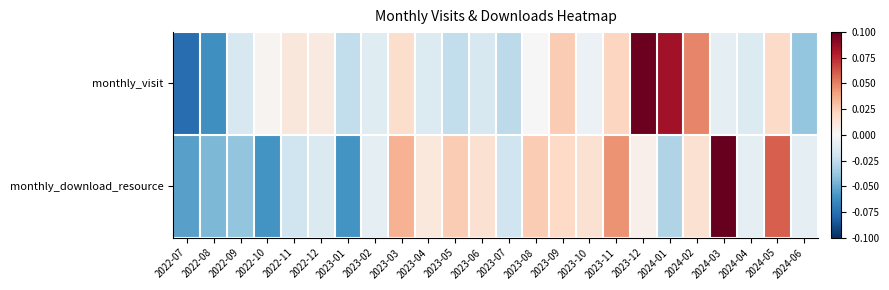

Reading left to right, what are all the values shown in this chart?

monthly_visit: 2022-07=-0.1	2022-08=-0.1	2022-09=-0.0	2022-10=0.0	2022-11=0.0	2022-12=0.0	2023-01=-0.0	2023-02=-0.0	2023-03=0.0	2023-04=-0.0	2023-05=-0.0	2023-06=-0.0	2023-07=-0.0	2023-08=0.0	2023-09=0.0	2023-10=-0.0	2023-11=0.0	2023-12=0.1	2024-01=0.1	2024-02=0.0	2024-03=-0.0	2024-04=-0.0	2024-05=0.0	2024-06=-0.0
monthly_download_resource: 2022-07=-0.1	2022-08=-0.0	2022-09=-0.0	2022-10=-0.1	2022-11=-0.0	2022-12=-0.0	2023-01=-0.1	2023-02=-0.0	2023-03=0.0	2023-04=0.0	2023-05=0.0	2023-06=0.0	2023-07=-0.0	2023-08=0.0	2023-09=0.0	2023-10=0.0	2023-11=0.0	2023-12=0.0	2024-01=-0.0	2024-02=0.0	2024-03=0.1	2024-04=-0.0	2024-05=0.1	2024-06=-0.0